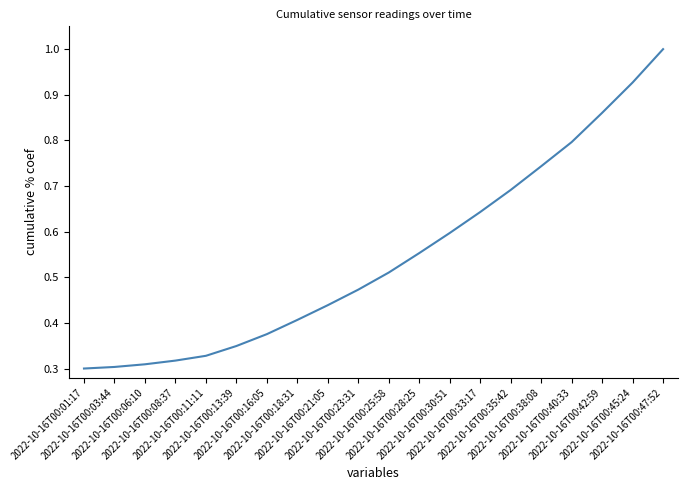

How many distinct data groups are displayed?

1